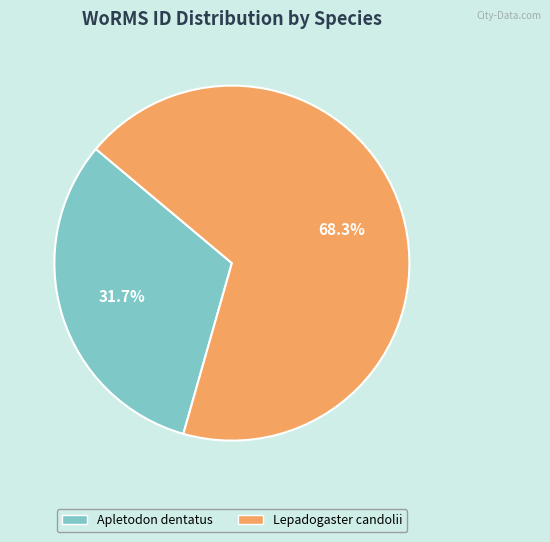

Does Apletodon dentatus account for over 50% of the chart?

No